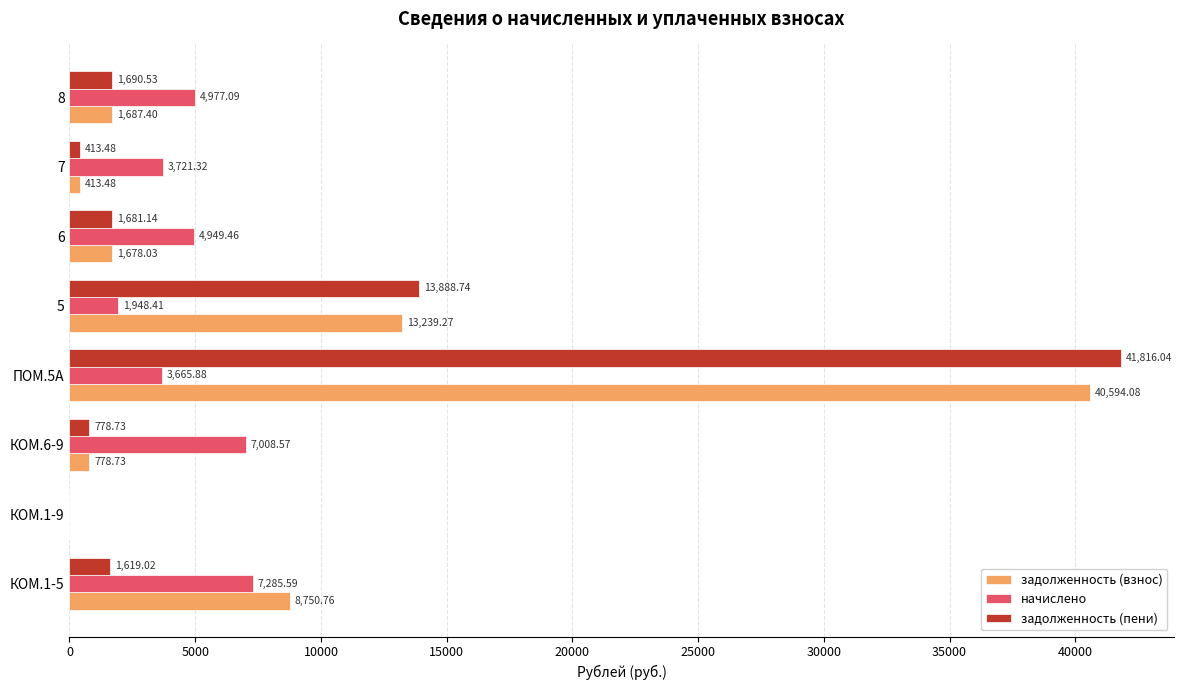

At which category is the sum across all series the highest?

ПОМ.5А